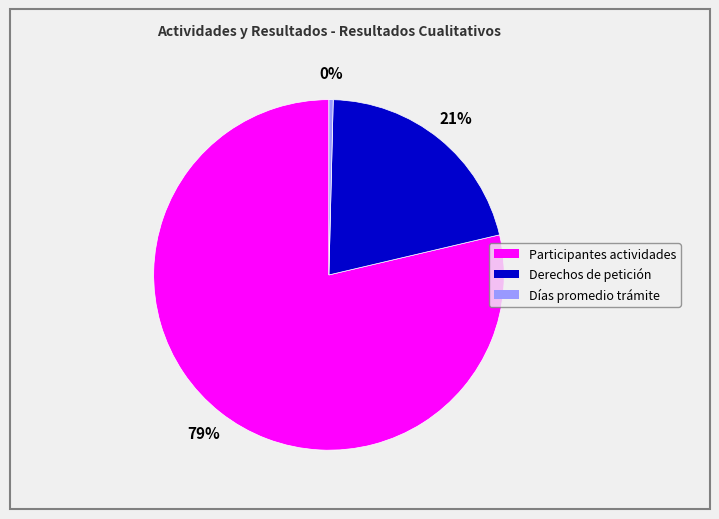

Is there a majority slice in this chart?

Yes